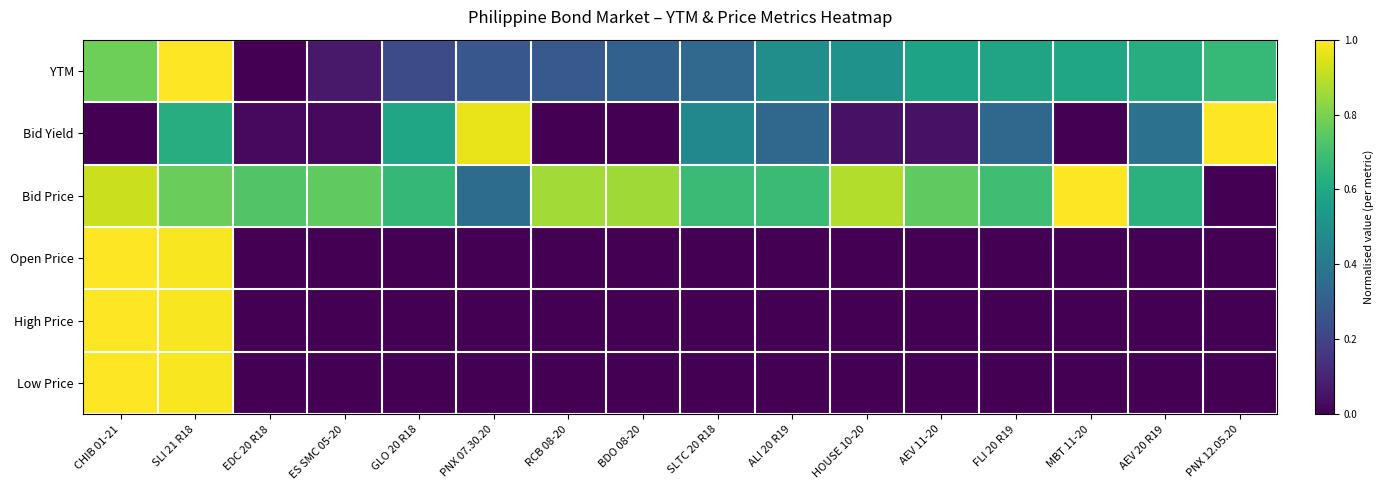

Which category has the highest value across all series?

SLI 21 R18